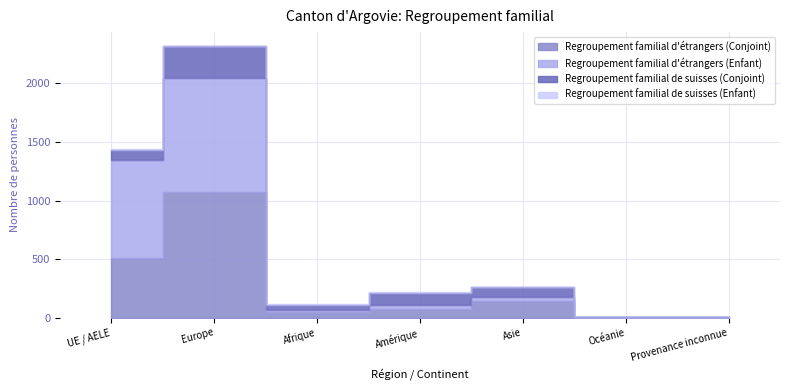

What is the average value of the Regroupement familial d'étrangers (Enfant) series?

535